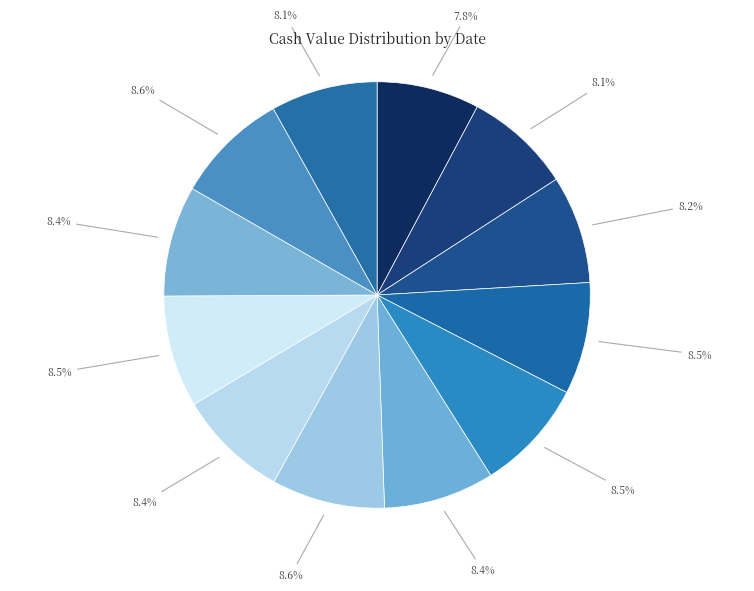

How many slices are in this pie chart?

12